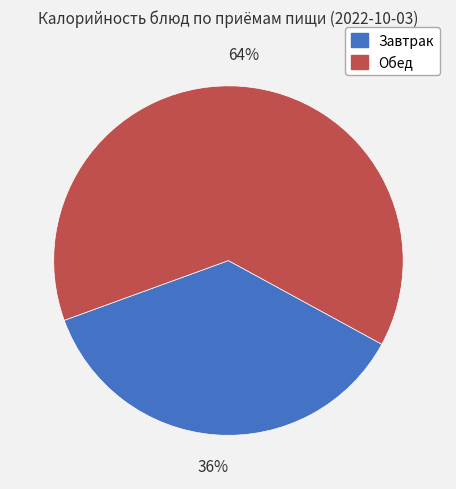

How many slices are in this pie chart?

2